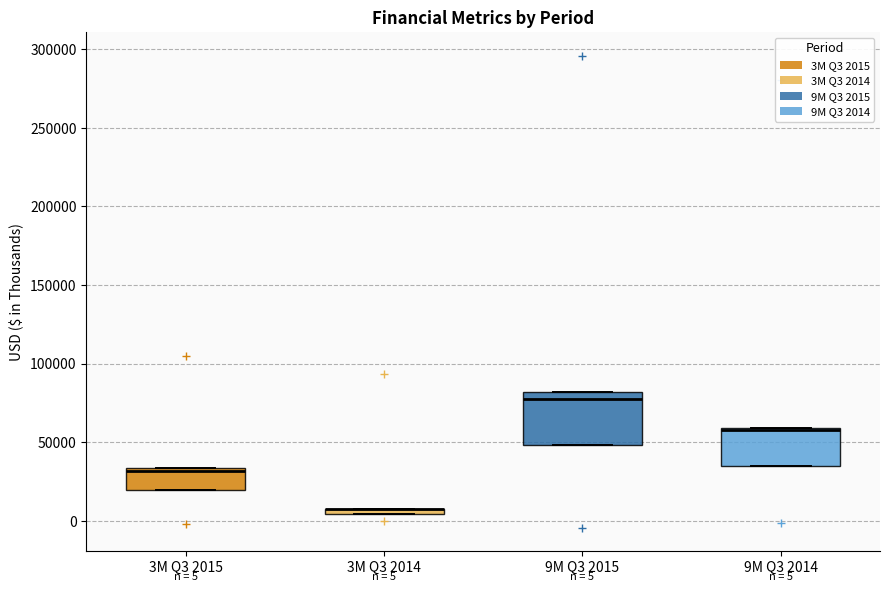

Which box is the tallest, from its lower edge to its upper edge?

9M Q3 2015